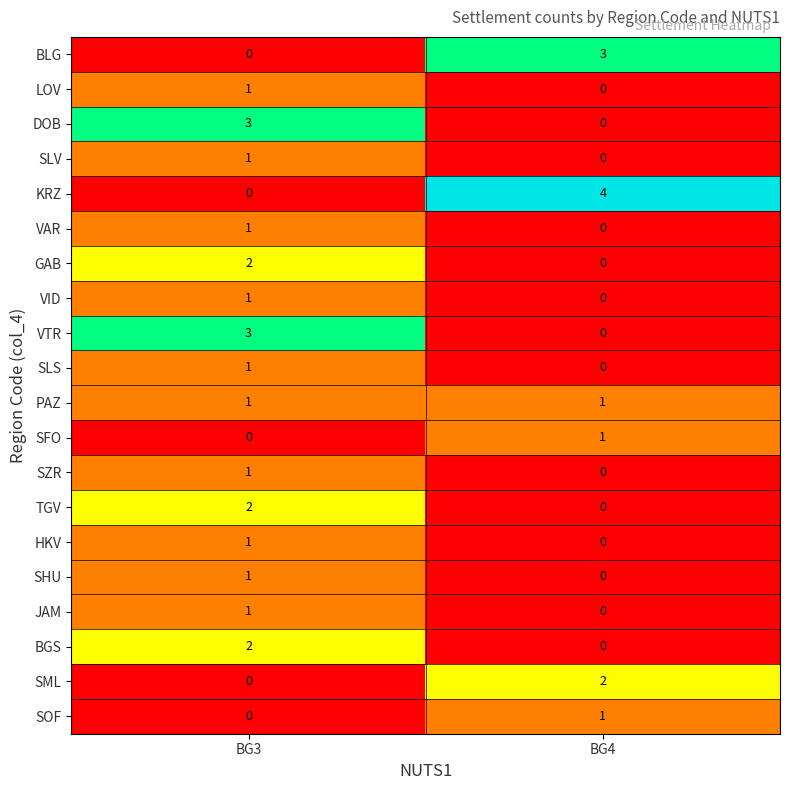

Where is SML nearest to the value 1?

BG3